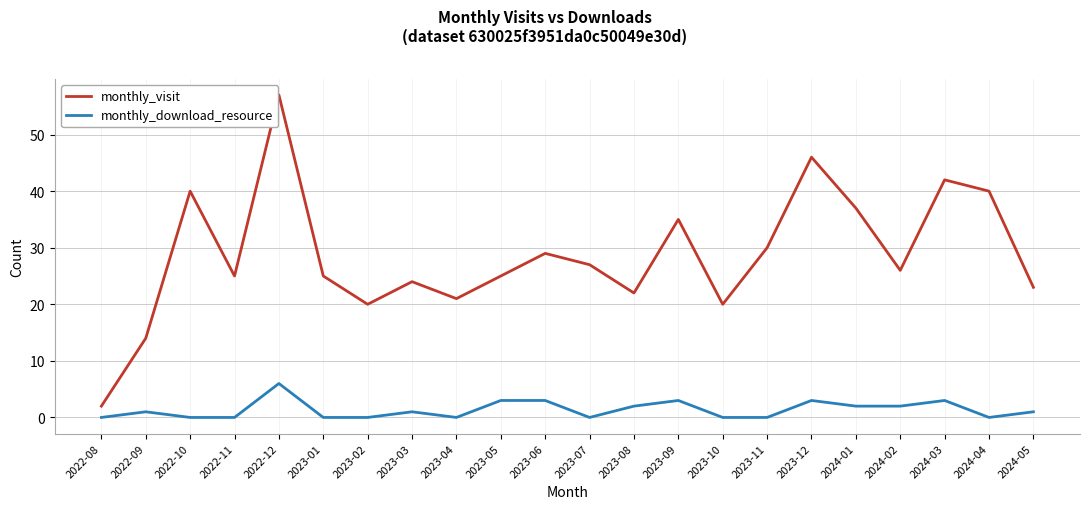

Which series has the largest total across all categories?

monthly_visit